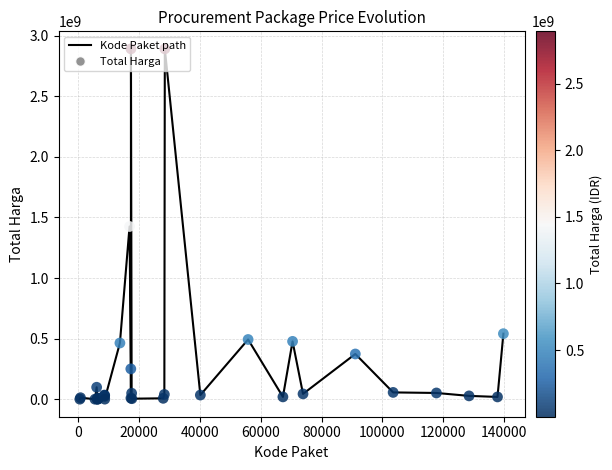

What is the maximum value shown in the chart?

2892122000